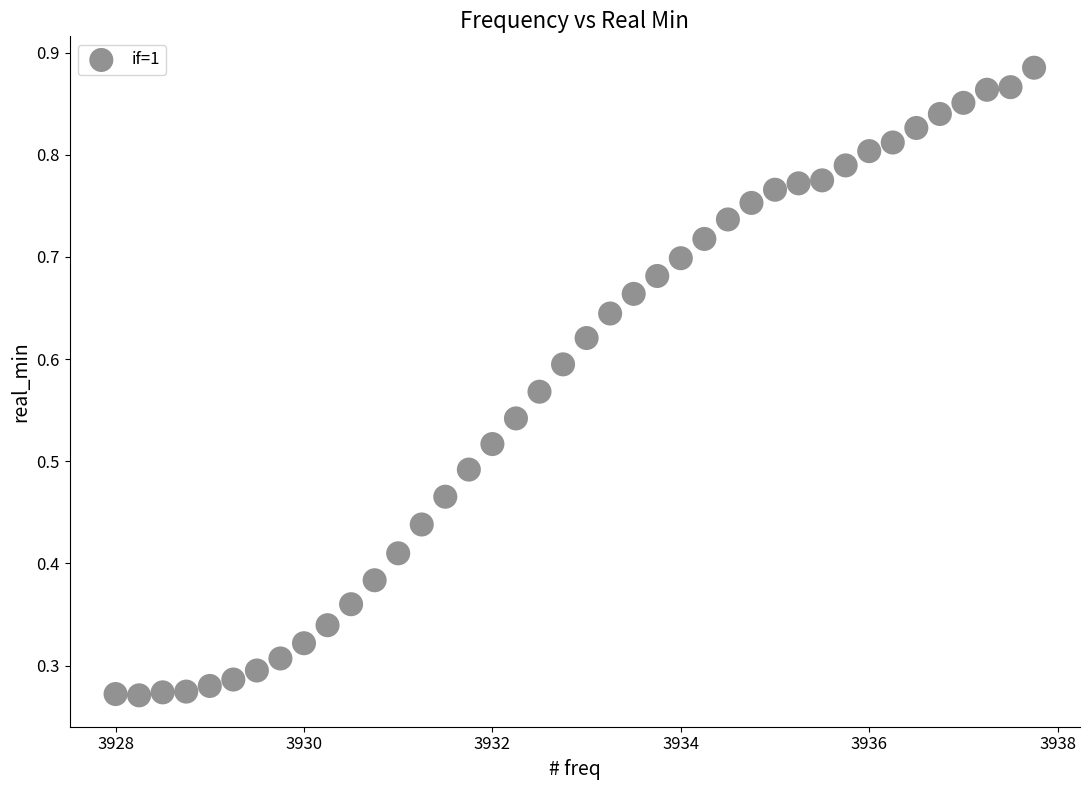

Count the number of points in this scatter plot.

40